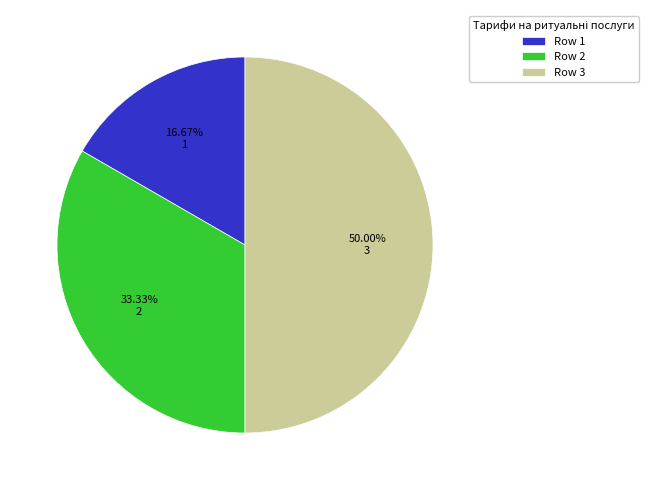

To the nearest percent, what percentage of the pie is Row 2?

33%